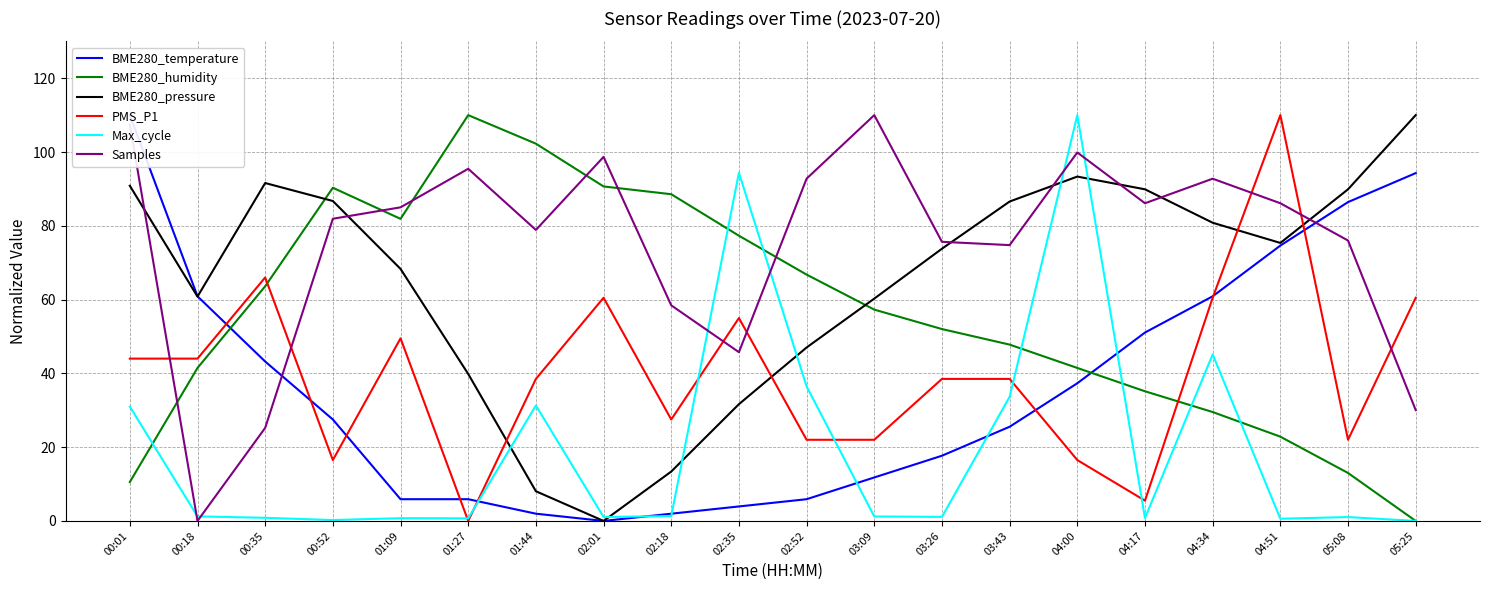

Where is BME280_pressure nearest to the value 55?

03:09